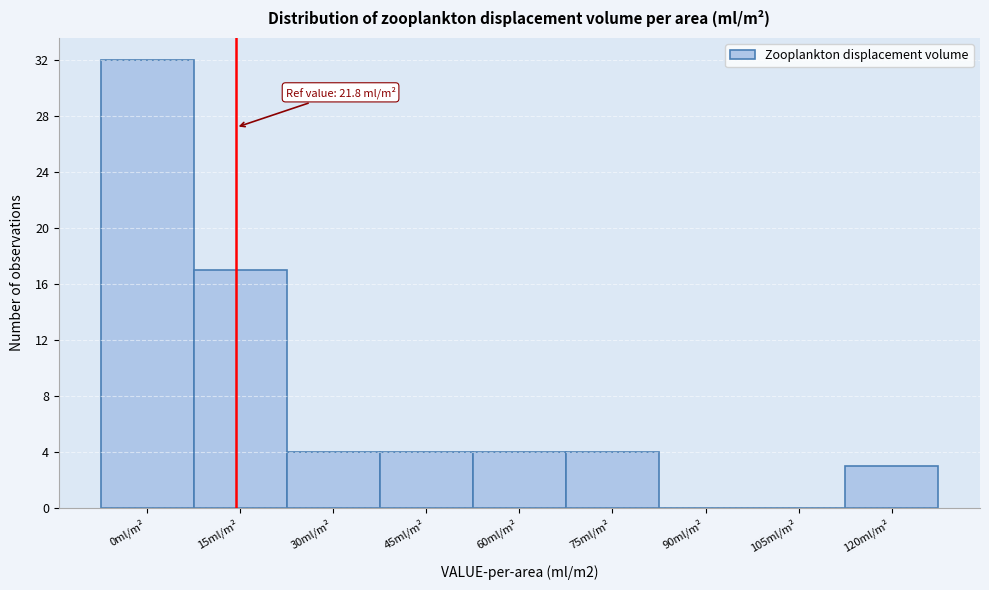

Reading left to right, what are all the values shown in this chart?

0ml/m²=32	15ml/m²=17	30ml/m²=4	45ml/m²=4	60ml/m²=4	75ml/m²=4	90ml/m²=0	105ml/m²=0	120ml/m²=3